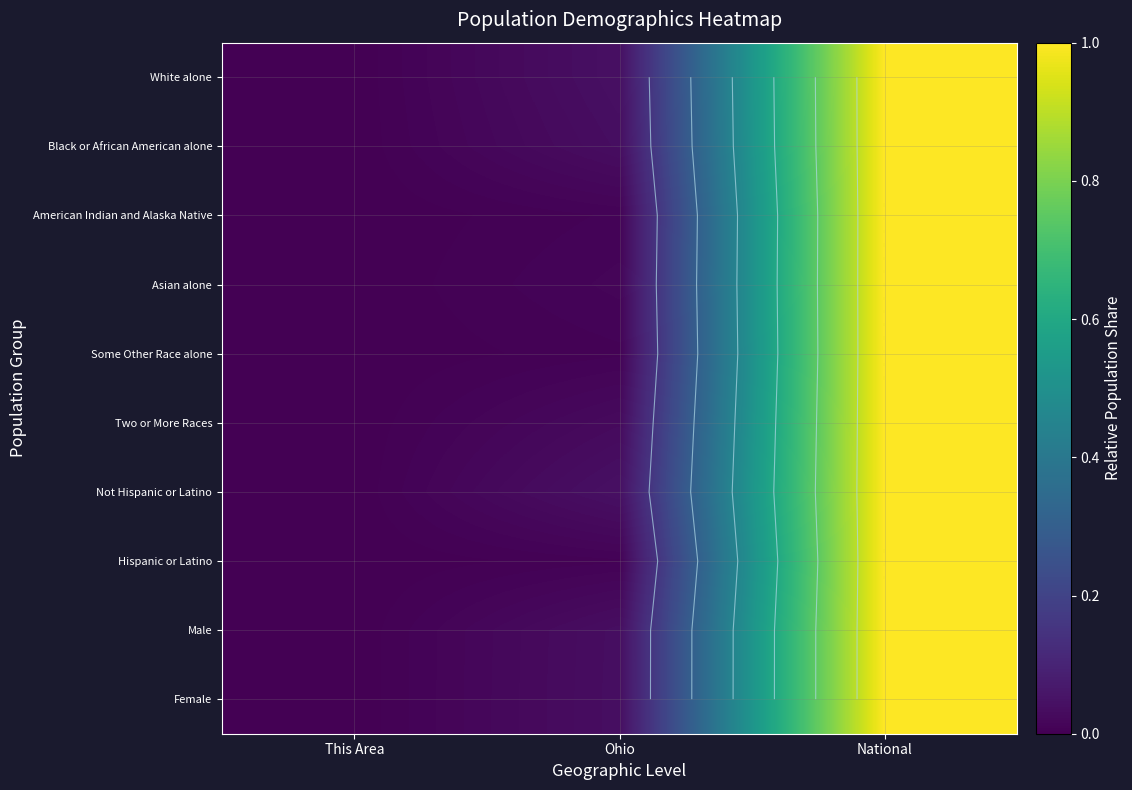

The value of Asian alone at This Area is 0.0. True or false?

True